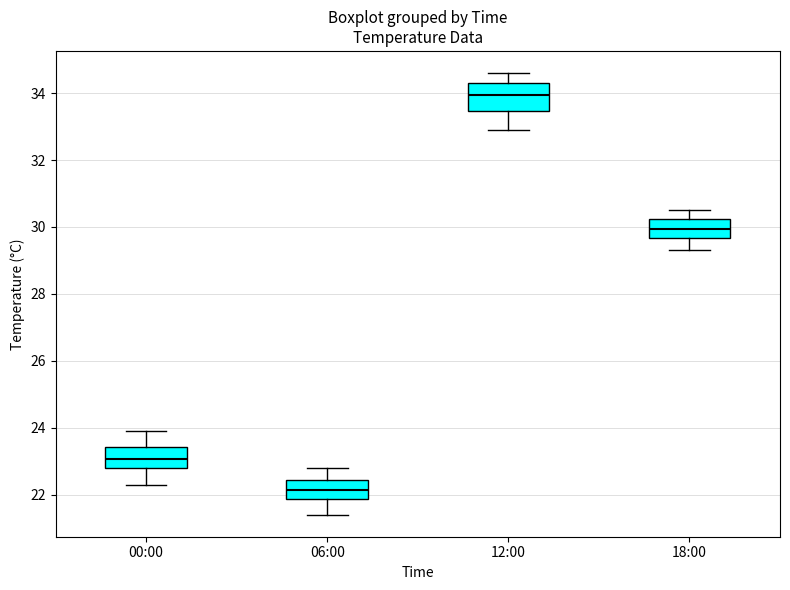

Where is the upper edge of the box for 06:00 on the y-axis? The values are not printed on the chart, so give them approximately, as read against the axis.

22.4